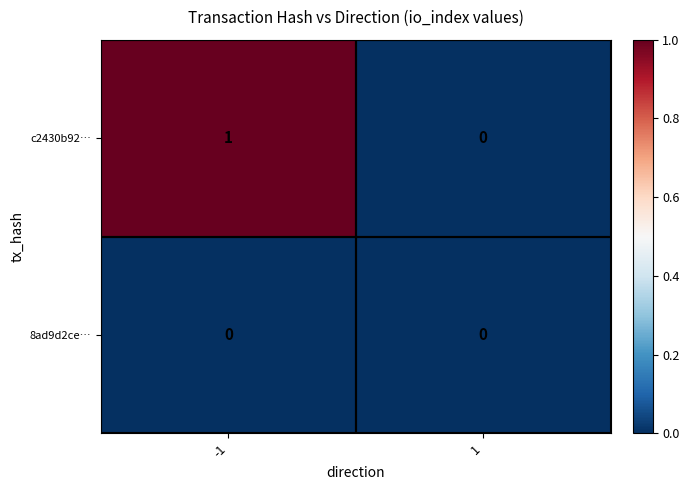

Which series changed the most between -1 and 1?

c2430b92…